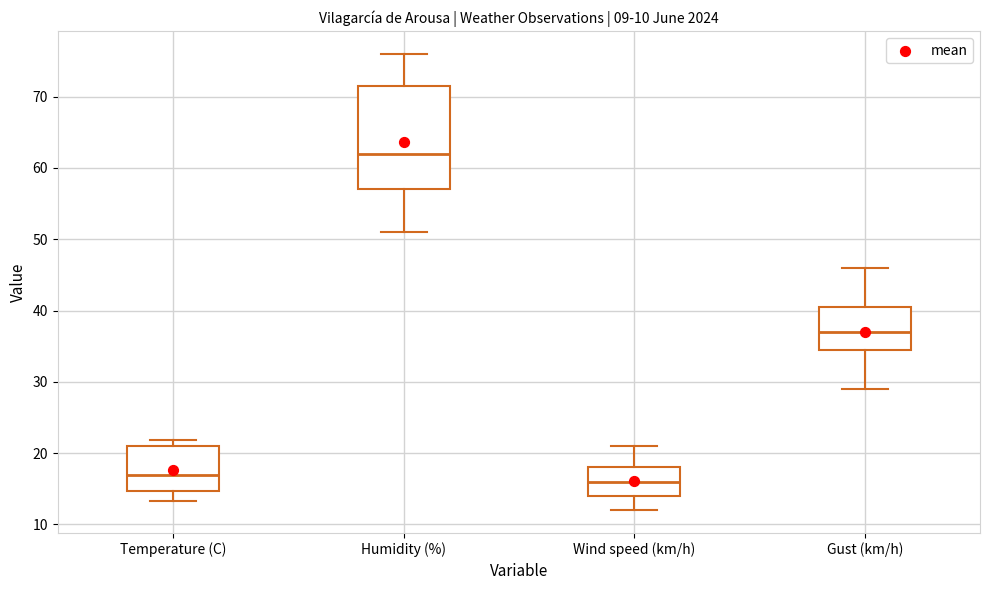

Comparing the boxes themselves (not the whiskers), which one is the tallest?

Humidity (%)